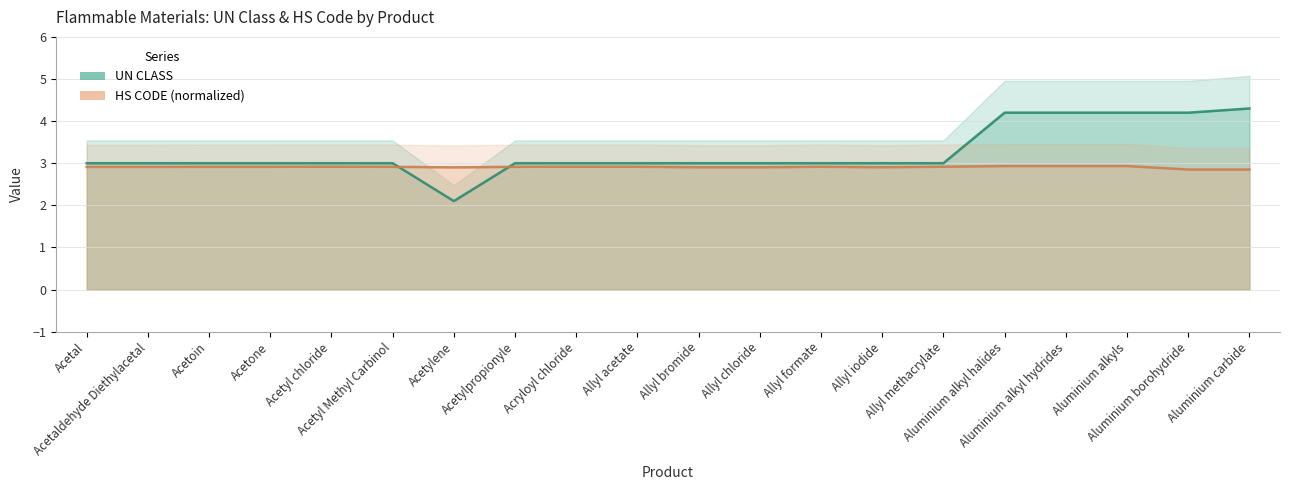

Which series has the largest total across all categories?

UN CLASS